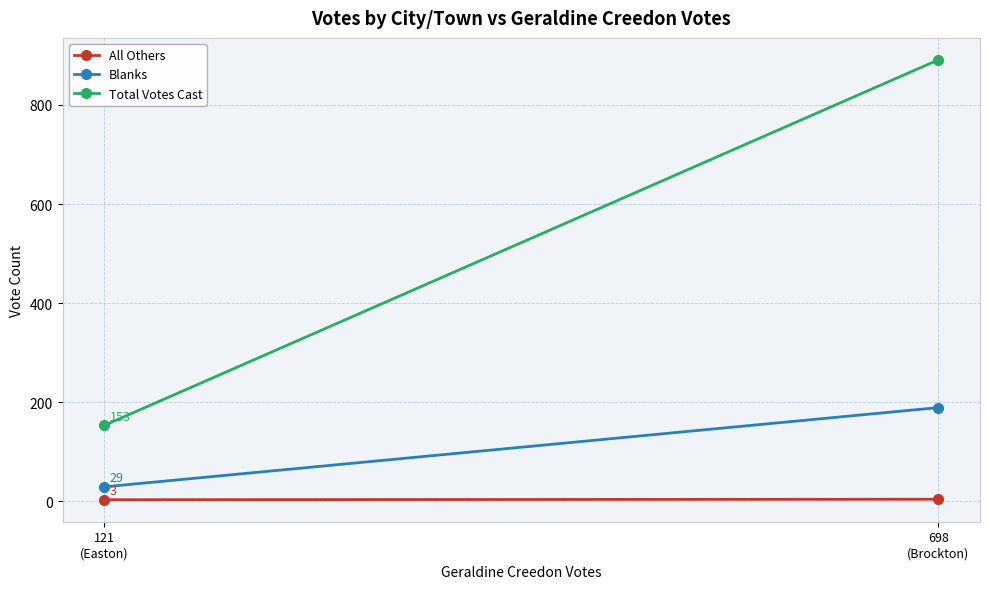

Is the value of Blanks at 121
(Easton) greater than the value of Total Votes Cast at 121
(Easton)?

No